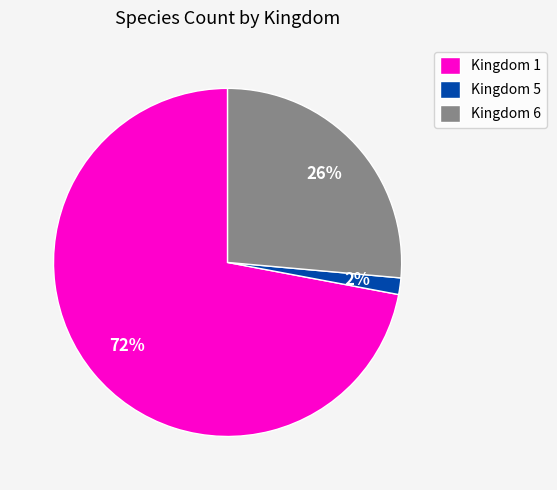

Rank the categories by value from lowest to highest.

Kingdom 5, Kingdom 6, Kingdom 1